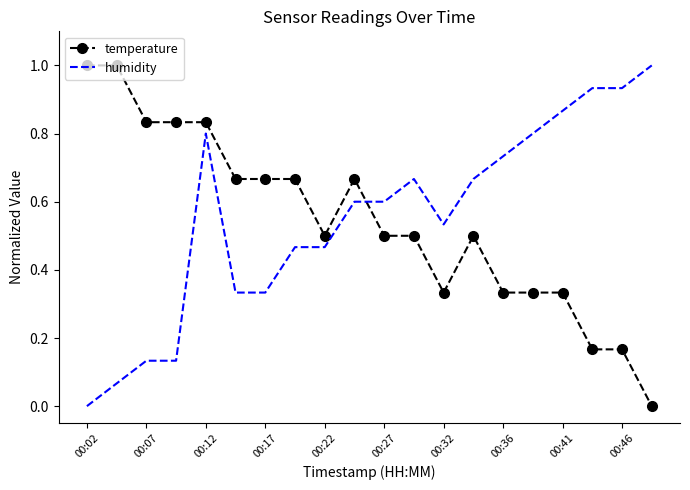

What is the difference between the maximum and minimum values in the temperature series?

1.0